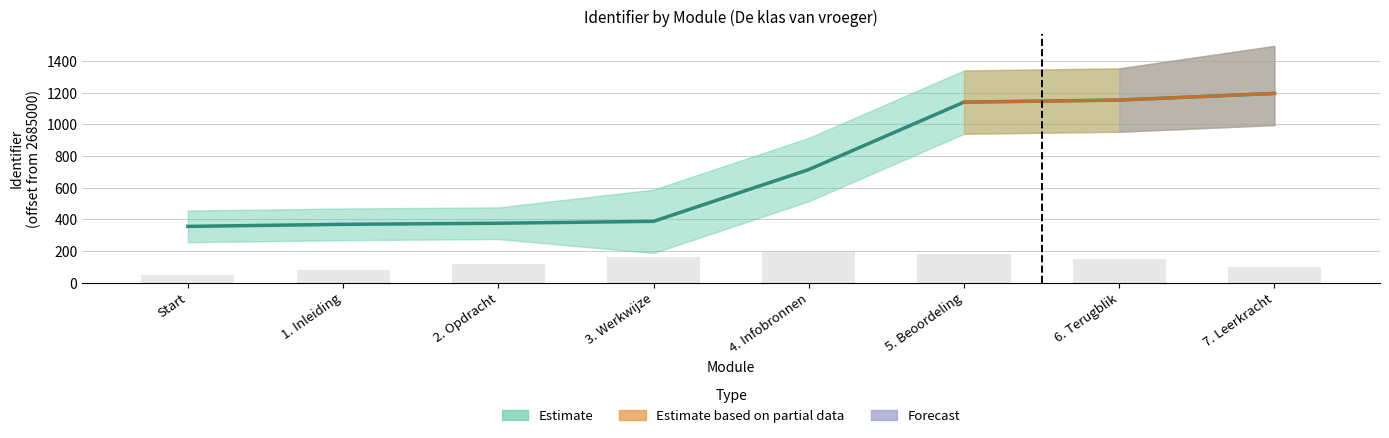

Approximately how many times larger is the value at 6. Terugblik compared to 7. Leerkracht?

1.0